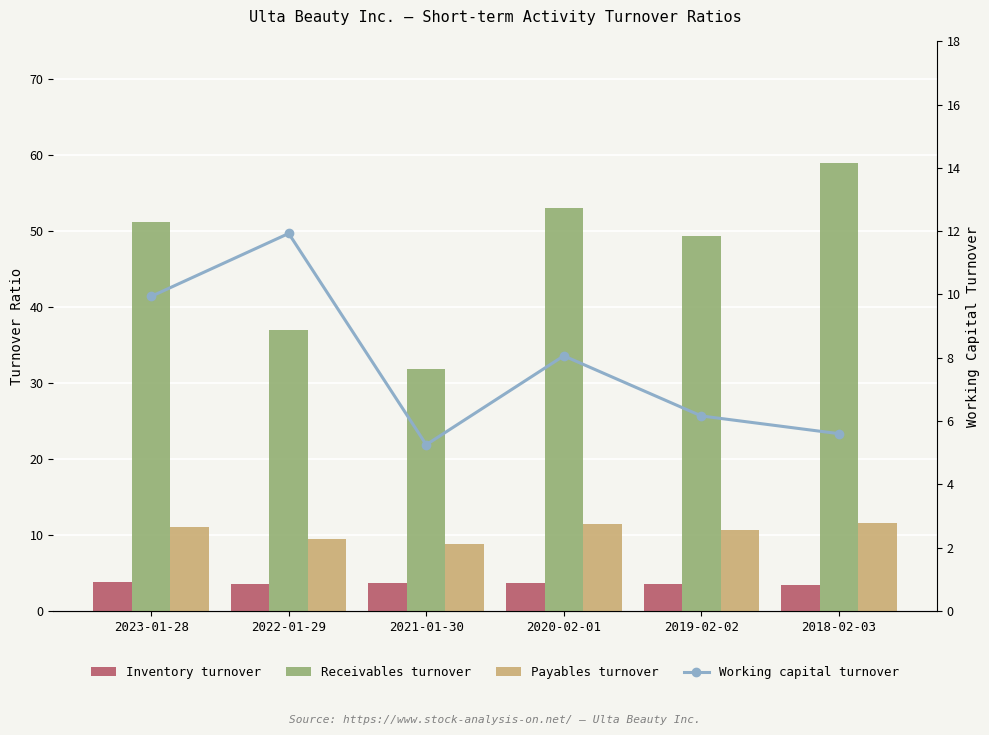

What is the minimum value shown in the chart?

3.5